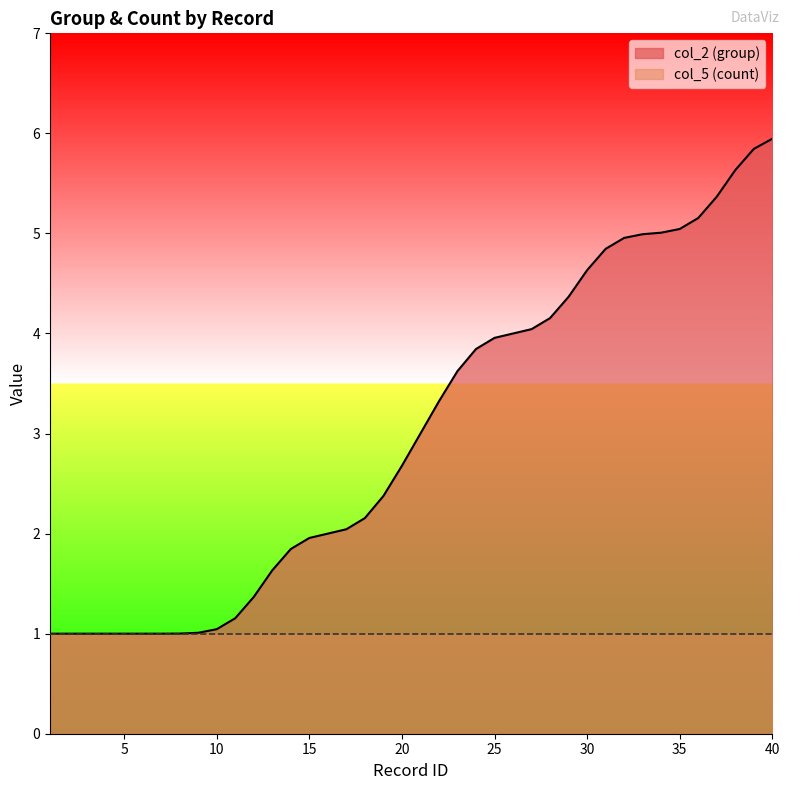

Which category has the lowest value across all series?

1